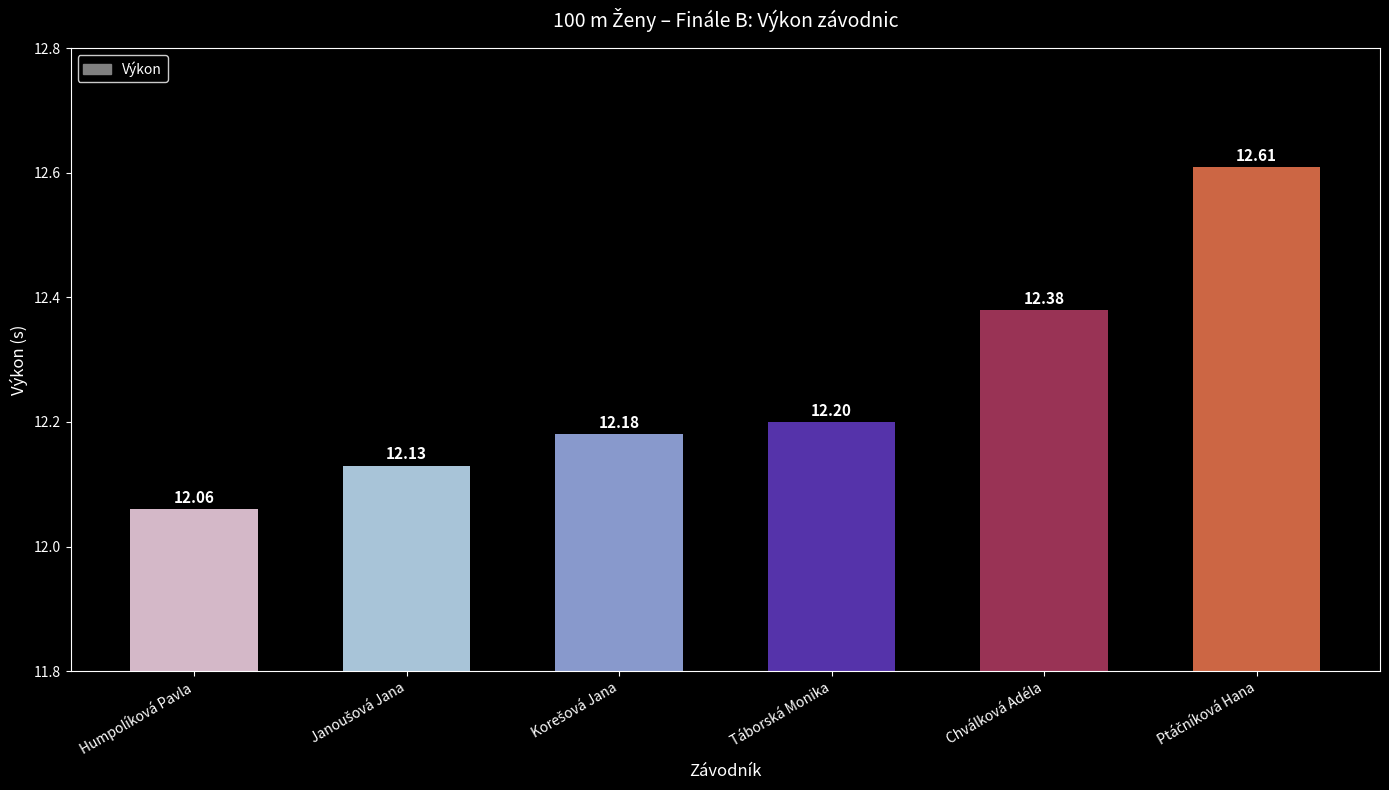

What is the label of the 5th bar from the left?

Chválková Adéla